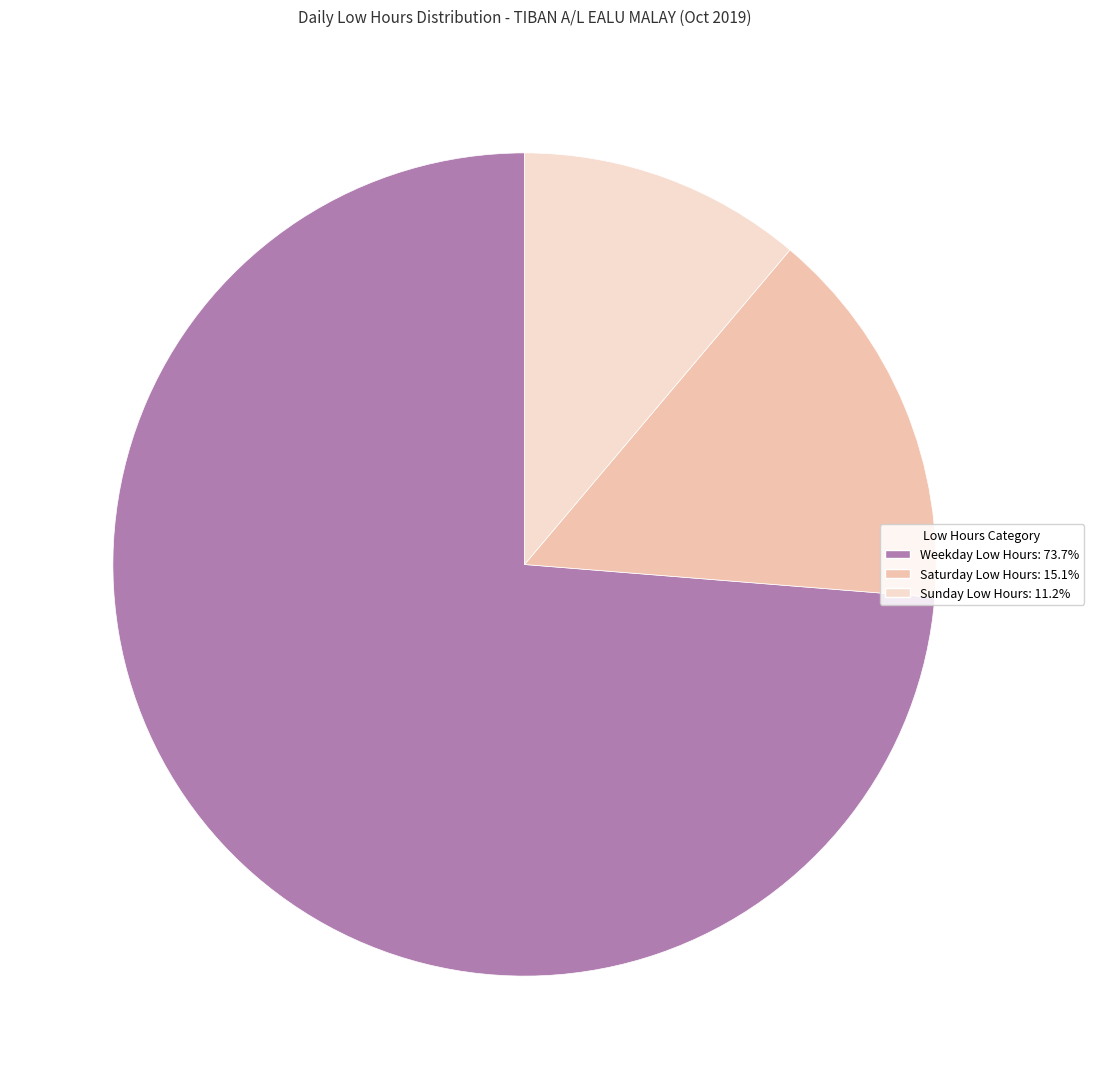

Is there a majority slice in this chart?

Yes